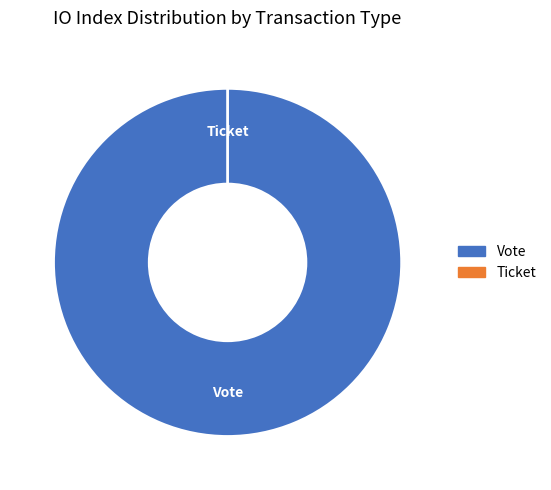

To the nearest percent, what percentage of the pie is Vote?

100%